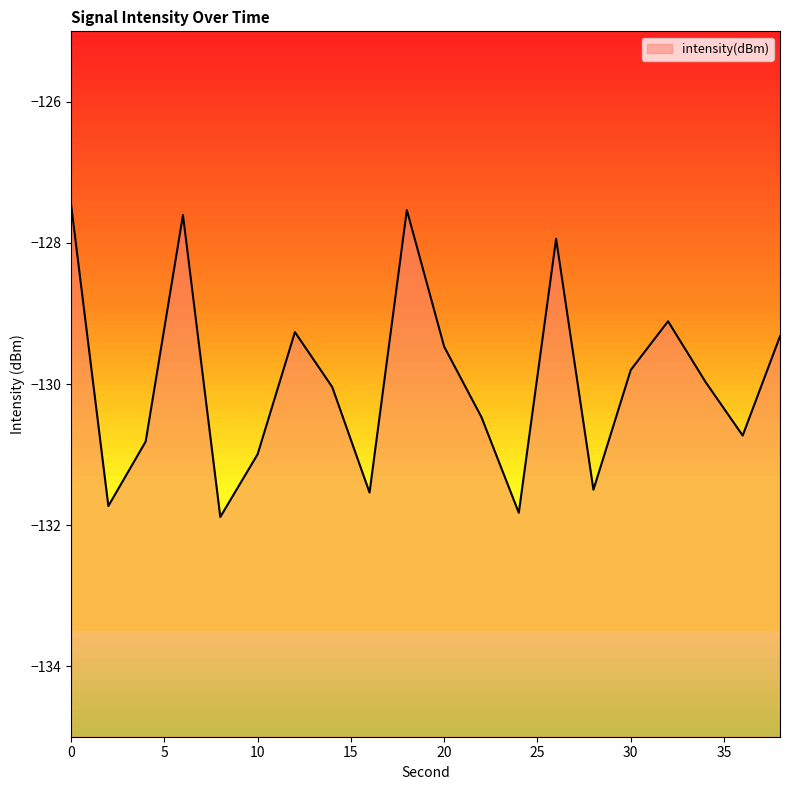

How many data points are less than -129?

16